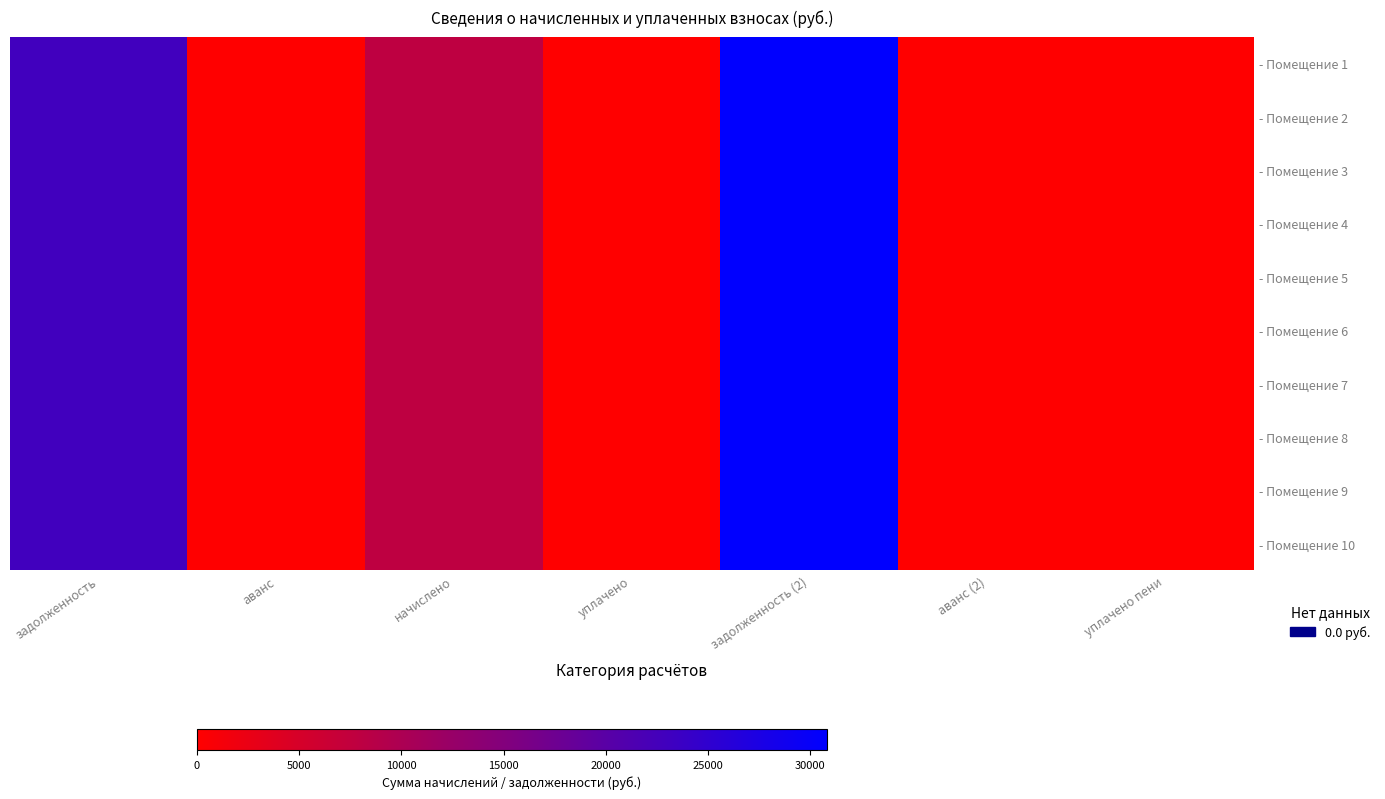

What is the difference between the - Помещение 9 values at аванс (2) and начислено?

7838.2